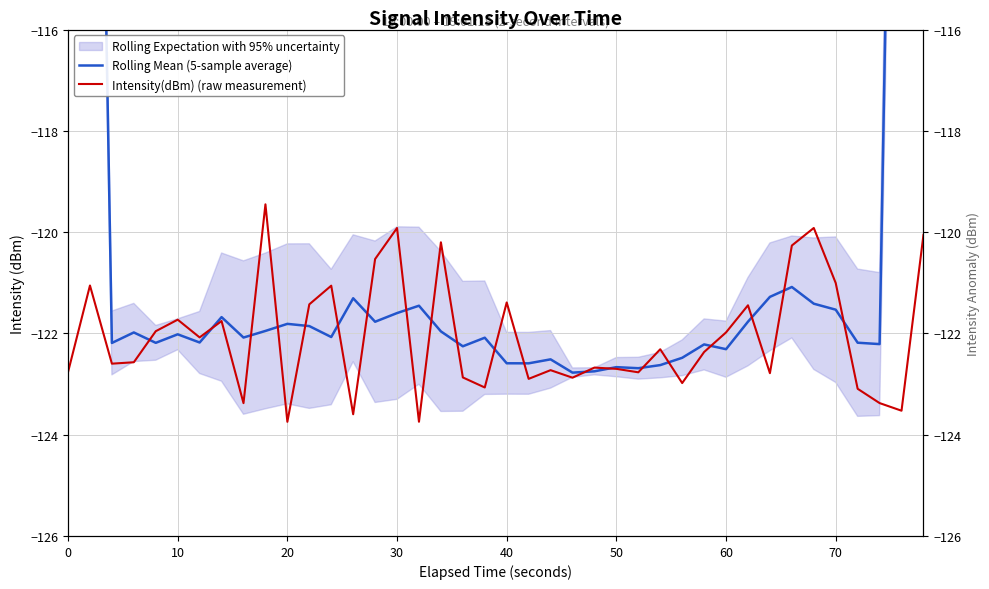

What is the difference between the maximum and minimum values in the Rolling Mean (5-sample average) series?

49.5